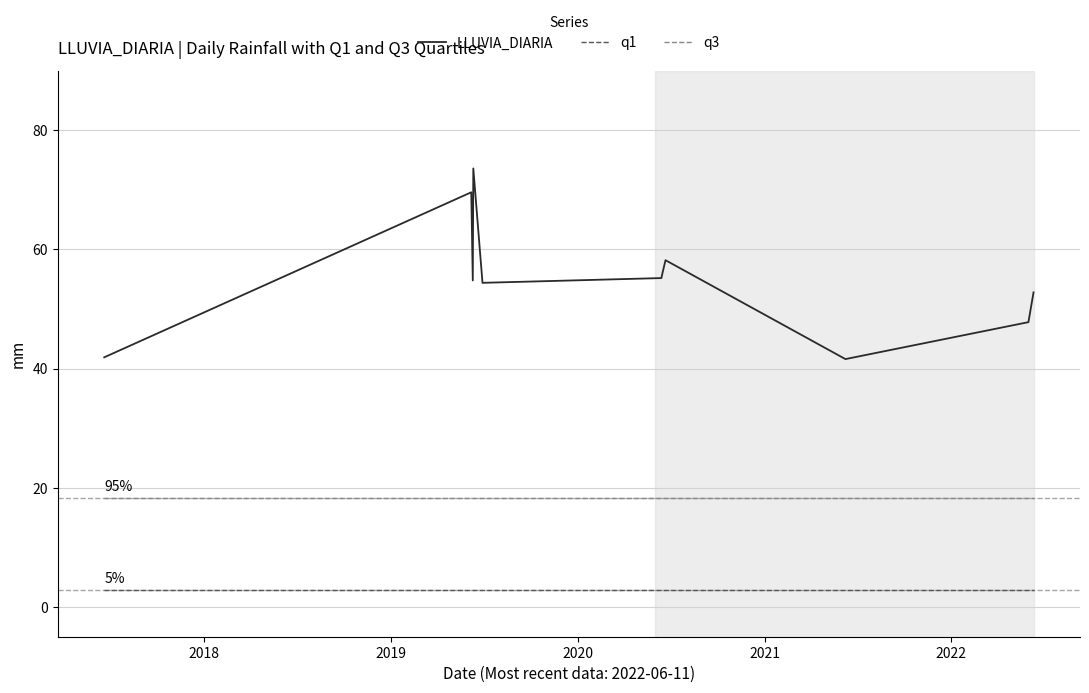

Rank the series by their maximum value, from highest to lowest.

LLUVIA_DIARIA, q3, q1